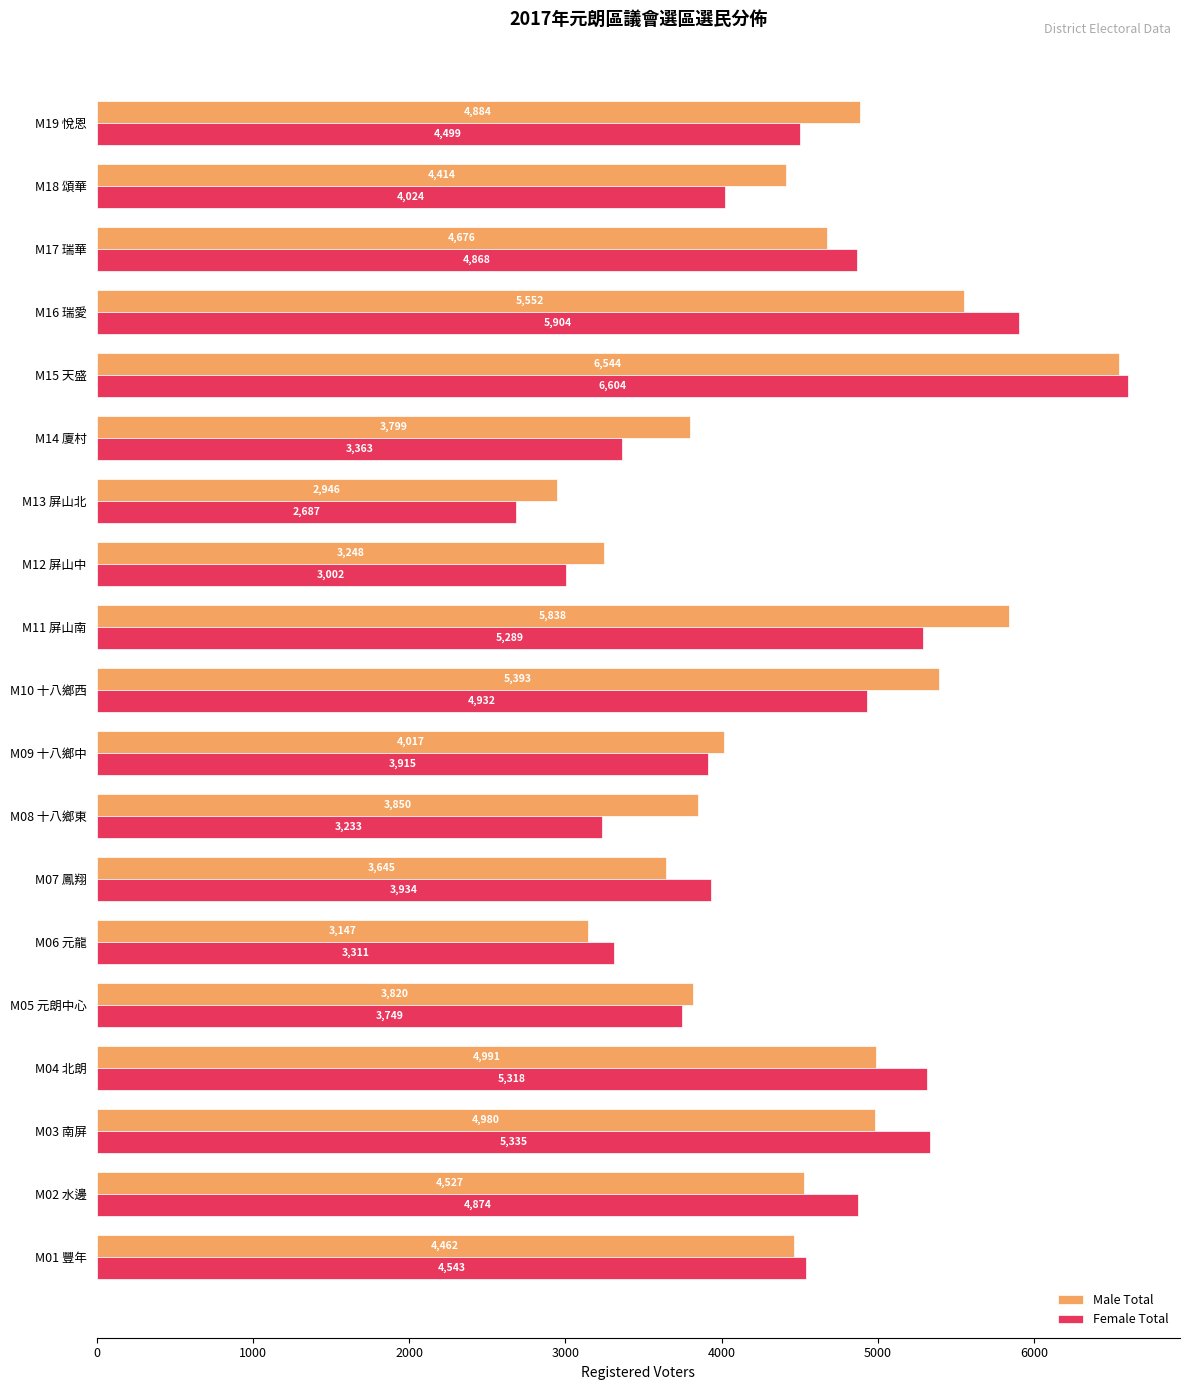

Rank the series at M14 廈村 from highest to lowest value.

Male Total, Female Total